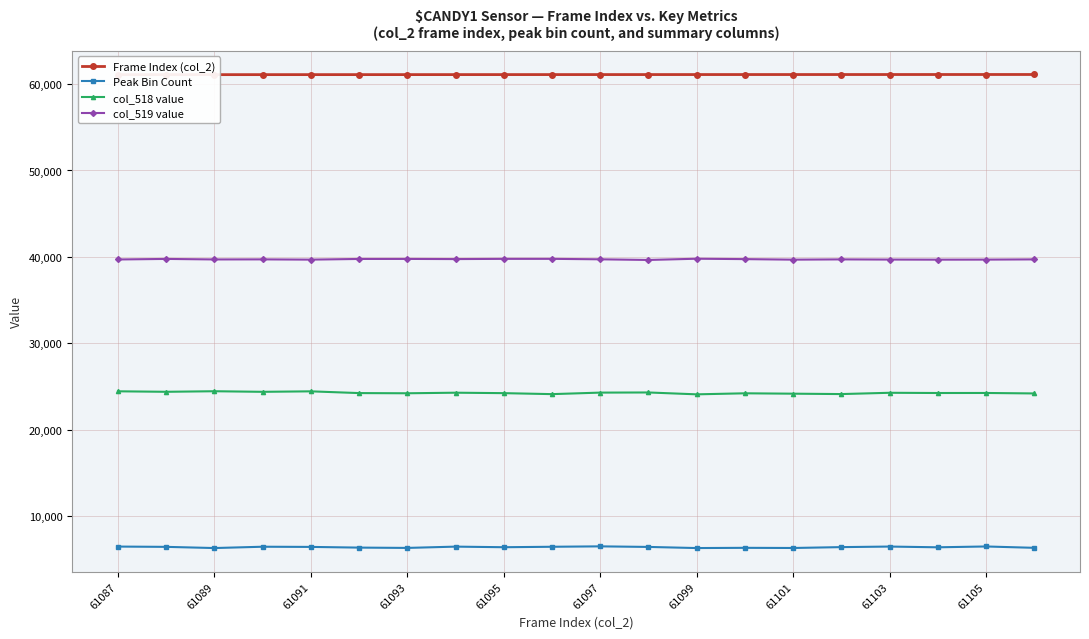

True or false: col_518 value has more than 1 interior local peaks.

True